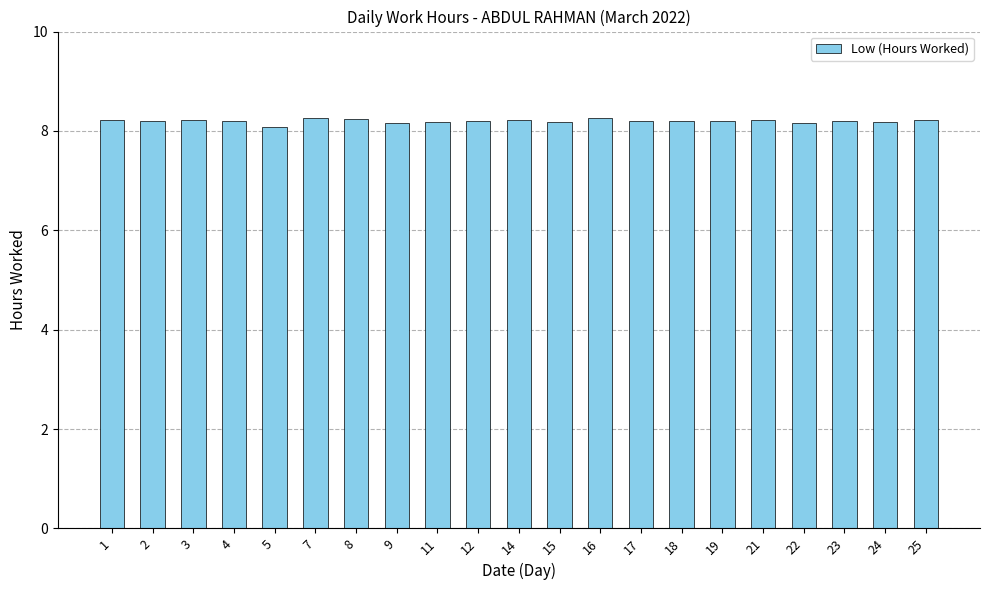

Count the values in the range 8 to 9.

21